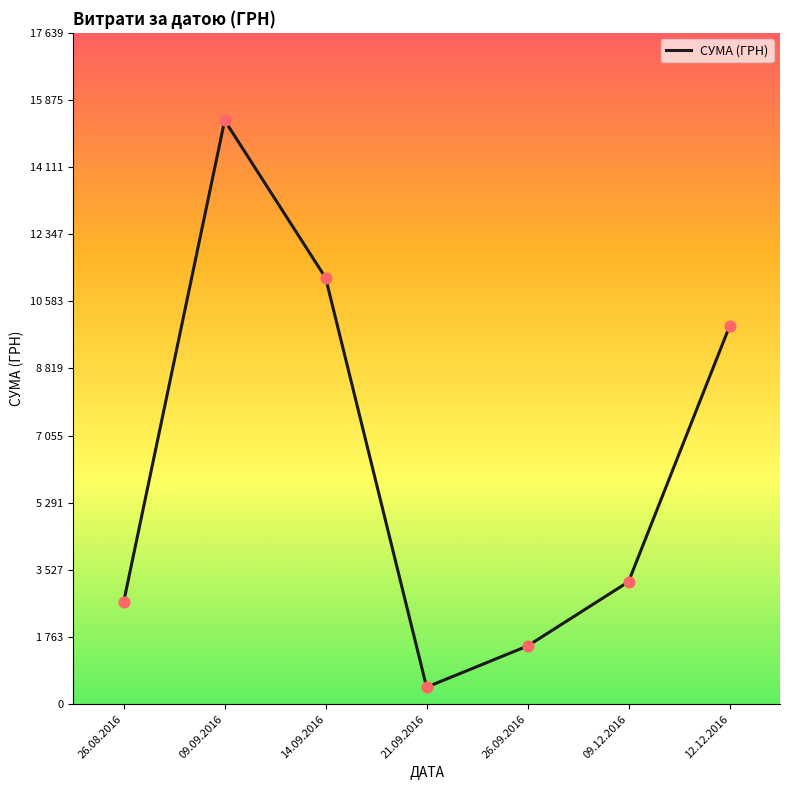

Between 12.12.2016 and 09.12.2016, which is larger?

12.12.2016